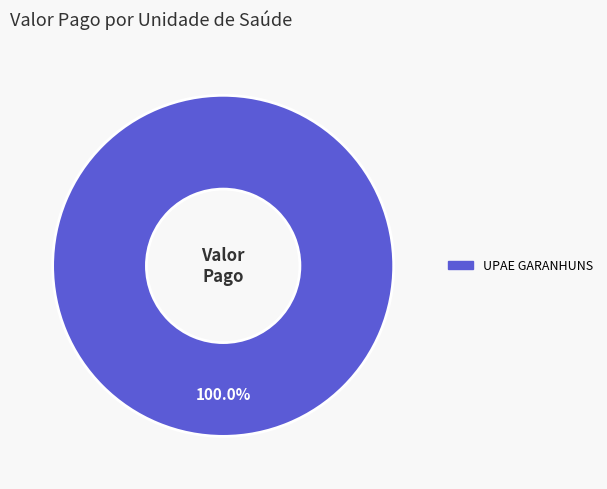

How many slices are in this pie chart?

1